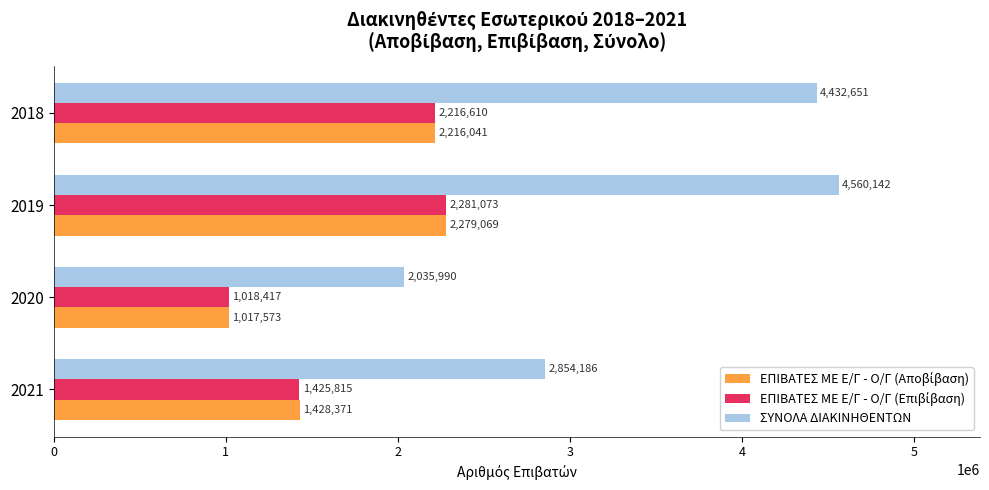

What is the difference between the ΣΥΝΟΛΑ ΔΙΑΚΙΝΗΘΕΝΤΩΝ values at 2019 and 2021?

1705956